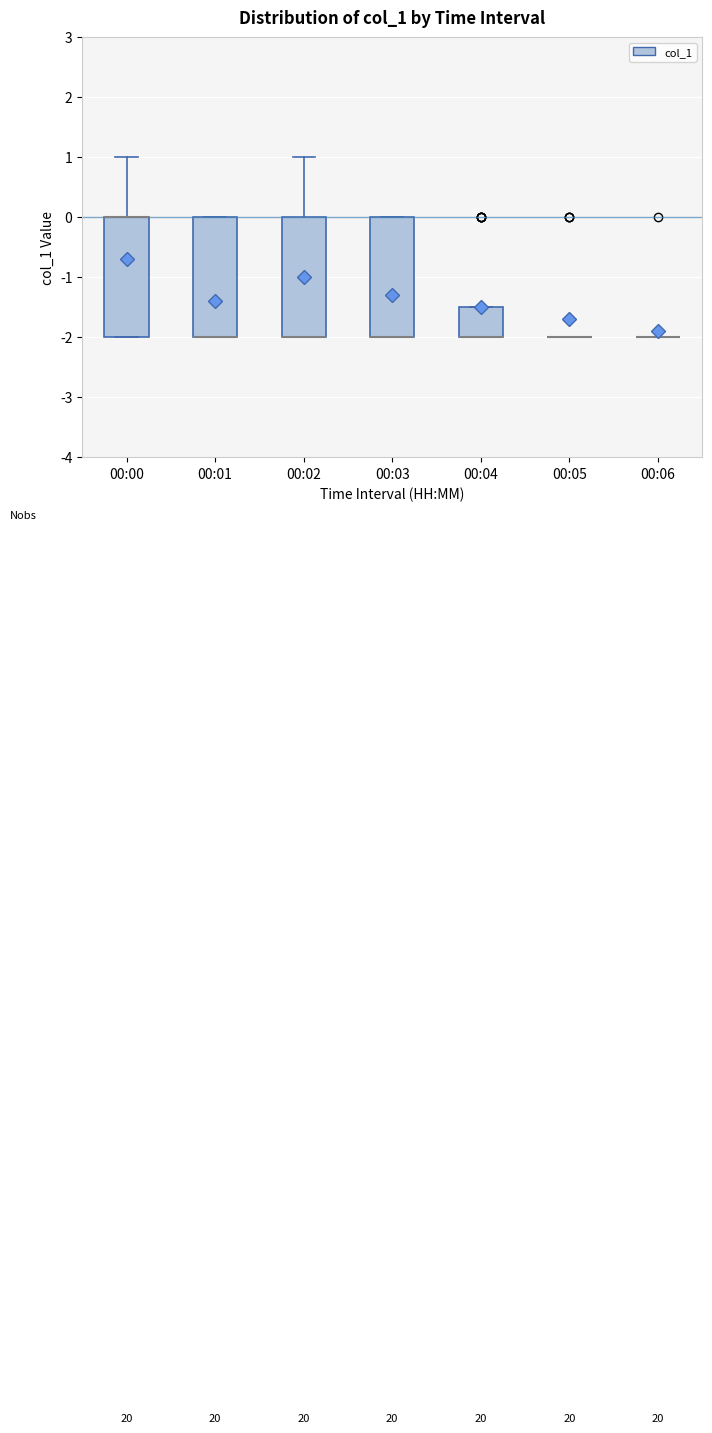

Reading left to right, read every box against the y-axis: the position of its median line, the range the box covers, and the ends of its whiskers. The values are not printed on the chart, so give them approximately, as read against the axis.

00:00: median 0.0 (drawn on the box's upper edge), box -2.0 to 0.0, whiskers -2.0 to 1.0
00:01: median -2.0 (drawn on the box's lower edge), box -2.0 to 0.0, whiskers -2.0 to 0.0
00:02: median -2.0 (drawn on the box's lower edge), box -2.0 to 0.0, whiskers -2.0 to 1.0
00:03: median -2.0 (drawn on the box's lower edge), box -2.0 to 0.0, whiskers -2.0 to 0.0
00:04: median -2.0 (drawn on the box's lower edge), box -2.0 to -1.5, whiskers -2.0 to -1.5
00:05: box collapsed to a line at -2.0, whiskers -2.0 to -2.0
00:06: box collapsed to a line at -2.0, whiskers -2.0 to -2.0